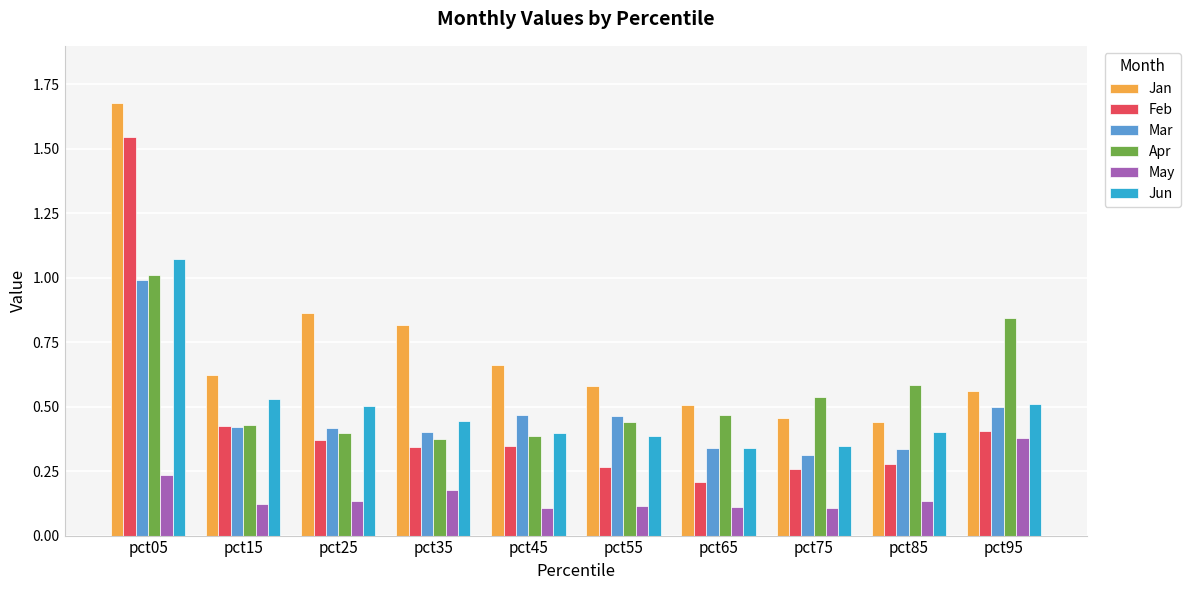

Which series changed the most between pct05 and pct95?

Feb